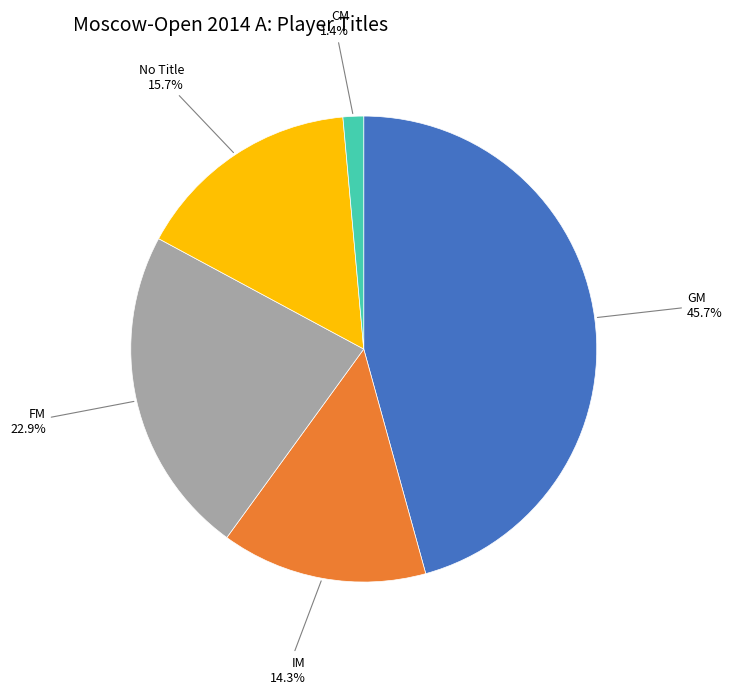

Does any single category account for the majority?

No